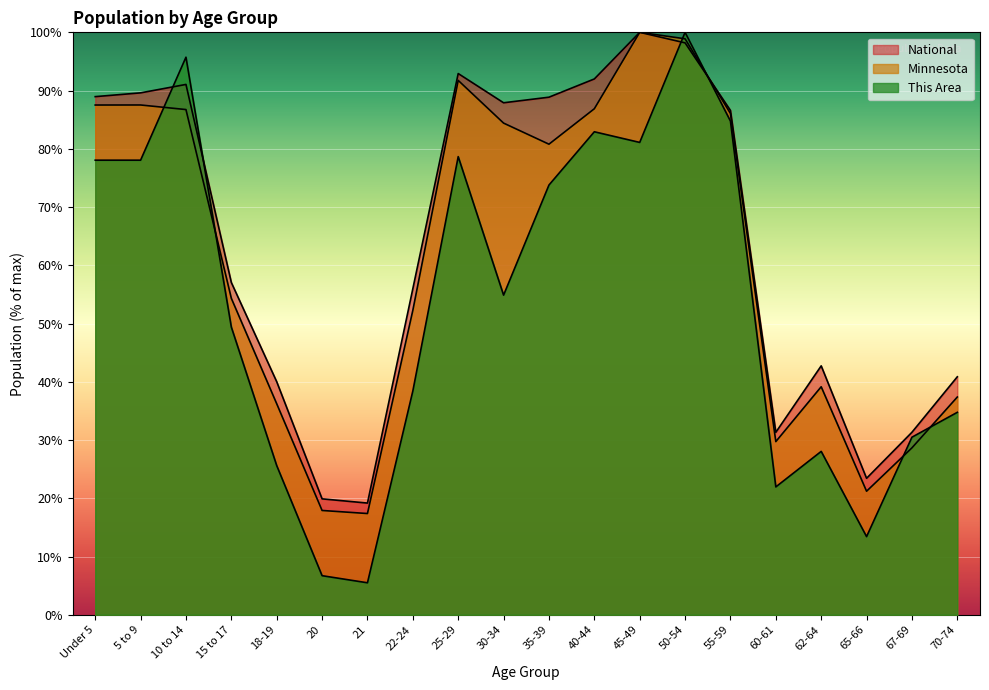

What is the average value of the Minnesota series?

61.2